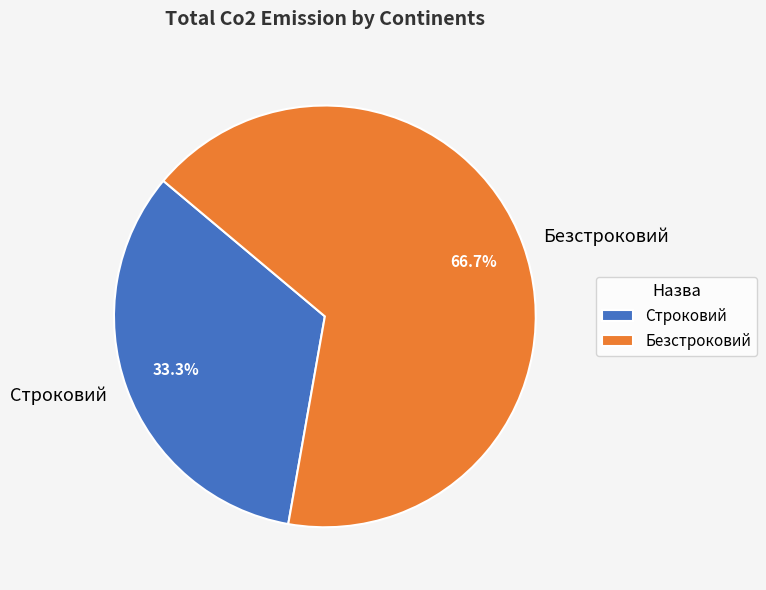

To the nearest percent, what portion does Строковий represent?

33%